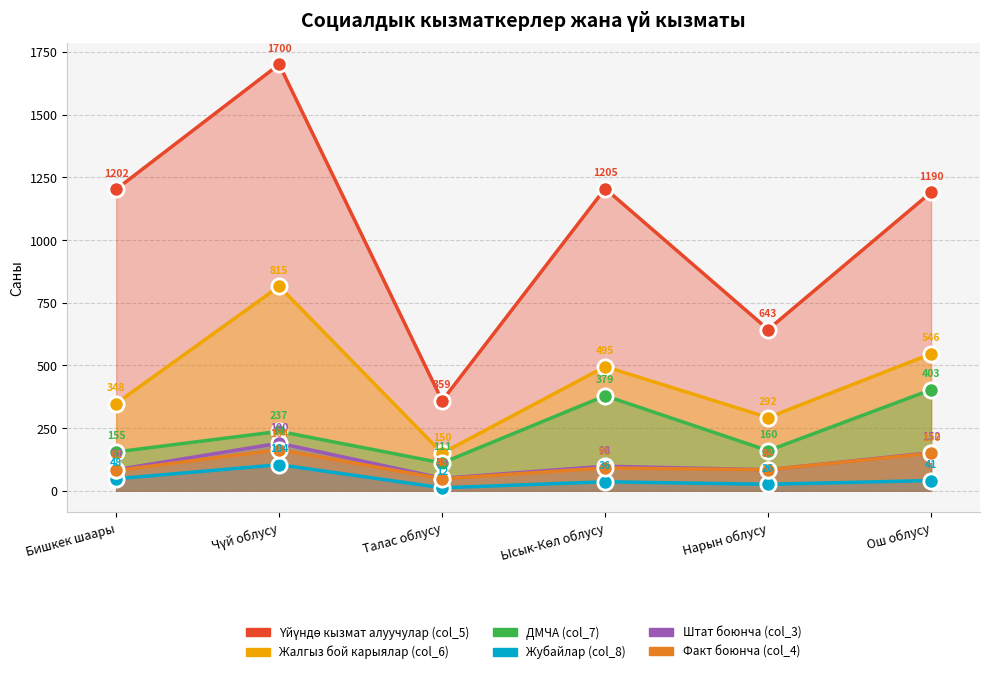

Which series changed the most between Талас облусу and Ош облусу?

Үйүндө кызмат алуучулар (col_5)